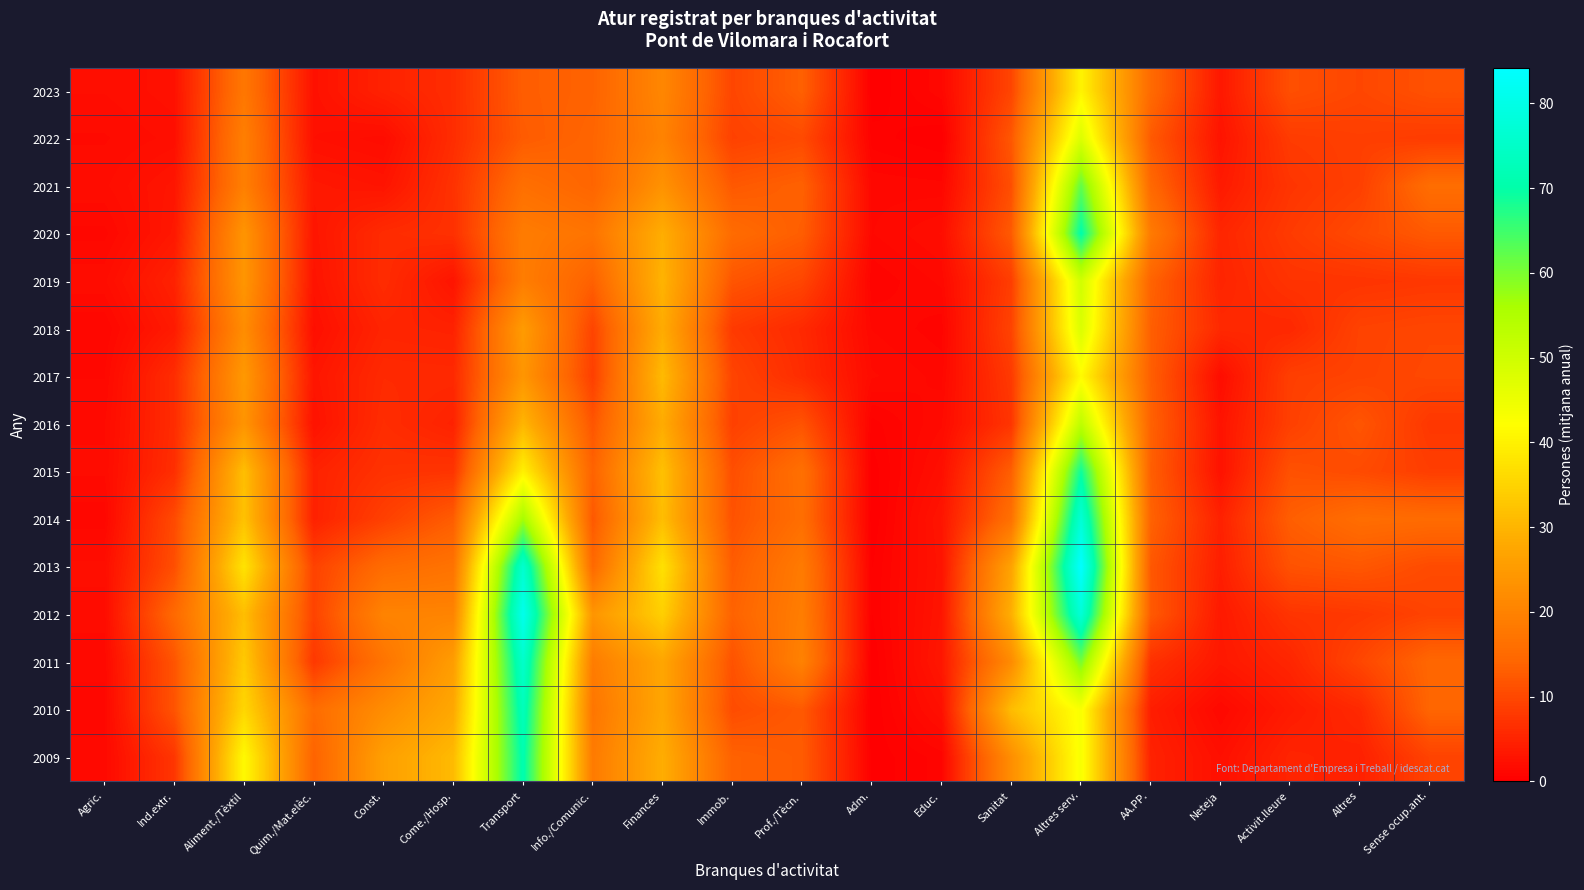

Reading left to right, transcribe all the data shown in this chart.

2023: Agric.=2.0	Ind.extr.=2.5	Aliment./Tèxtil=17.7	Quim./Mat.elèc.=2.5	Const.=4.8	Come./Hosp.=6.3	Transport=13.0	Info./Comunic.=13.7	Finances=20.9	Immob.=9.7	Prof./Tècn.=13.4	Adm.=0.0	Educ.=1.2	Sanitat=9.6	Altres serv.=40.3	AA.PP.=15.1	Neteja=3.4	Activit.lleure=11.0	Altres=9.8	Sense ocup.ant.=11.3
2022: Agric.=1.6	Ind.extr.=2.1	Aliment./Tèxtil=19.3	Quim./Mat.elèc.=2.3	Const.=1.8	Come./Hosp.=6.3	Transport=12.7	Info./Comunic.=14.1	Finances=20.1	Immob.=9.1	Prof./Tècn.=10.3	Adm.=0.5	Educ.=0.0	Sanitat=12.1	Altres serv.=47.9	AA.PP.=12.5	Neteja=2.8	Activit.lleure=8.3	Altres=8.8	Sense ocup.ant.=8.3
2021: Agric.=1.9	Ind.extr.=3.1	Aliment./Tèxtil=19.4	Quim./Mat.elèc.=3.4	Const.=2.9	Come./Hosp.=7.0	Transport=16.1	Info./Comunic.=14.1	Finances=23.3	Immob.=12.3	Prof./Tècn.=13.5	Adm.=1.2	Educ.=1.1	Sanitat=10.9	Altres serv.=62.1	AA.PP.=14.8	Neteja=3.7	Activit.lleure=7.4	Altres=8.9	Sense ocup.ant.=15.7
2020: Agric.=1.2	Ind.extr.=3.4	Aliment./Tèxtil=23.8	Quim./Mat.elèc.=3.1	Const.=6.1	Come./Hosp.=6.8	Transport=18.7	Info./Comunic.=17.0	Finances=28.8	Immob.=15.3	Prof./Tècn.=13.0	Adm.=1.3	Educ.=2.0	Sanitat=12.5	Altres serv.=70.4	AA.PP.=18.4	Neteja=5.3	Activit.lleure=8.2	Altres=10.3	Sense ocup.ant.=12.4
2019: Agric.=1.9	Ind.extr.=4.8	Aliment./Tèxtil=24.0	Quim./Mat.elèc.=2.8	Const.=6.2	Come./Hosp.=2.9	Transport=18.9	Info./Comunic.=13.4	Finances=29.8	Immob.=11.8	Prof./Tècn.=9.7	Adm.=0.7	Educ.=1.4	Sanitat=8.6	Altres serv.=49.7	AA.PP.=13.8	Neteja=5.1	Activit.lleure=7.2	Altres=7.3	Sense ocup.ant.=7.7
2018: Agric.=1.0	Ind.extr.=3.8	Aliment./Tèxtil=22.2	Quim./Mat.elèc.=2.2	Const.=5.1	Come./Hosp.=4.8	Transport=25.1	Info./Comunic.=9.5	Finances=28.4	Immob.=8.1	Prof./Tècn.=5.8	Adm.=1.3	Educ.=0.8	Sanitat=9.4	Altres serv.=48.2	AA.PP.=13.2	Neteja=5.8	Activit.lleure=5.6	Altres=9.3	Sense ocup.ant.=9.8
2017: Agric.=1.3	Ind.extr.=6.3	Aliment./Tèxtil=24.6	Quim./Mat.elèc.=3.1	Const.=5.9	Come./Hosp.=5.8	Transport=24.0	Info./Comunic.=8.8	Finances=30.9	Immob.=9.5	Prof./Tècn.=6.2	Adm.=1.7	Educ.=1.2	Sanitat=8.1	Altres serv.=41.4	AA.PP.=13.2	Neteja=1.9	Activit.lleure=8.8	Altres=9.4	Sense ocup.ant.=10.0
2016: Agric.=1.6	Ind.extr.=6.2	Aliment./Tèxtil=23.7	Quim./Mat.elèc.=2.6	Const.=6.3	Come./Hosp.=4.8	Transport=30.1	Info./Comunic.=11.8	Finances=28.4	Immob.=9.0	Prof./Tècn.=11.5	Adm.=0.5	Educ.=1.6	Sanitat=7.4	Altres serv.=52.9	AA.PP.=13.6	Neteja=2.8	Activit.lleure=8.9	Altres=11.8	Sense ocup.ant.=7.7
2015: Agric.=1.7	Ind.extr.=6.5	Aliment./Tèxtil=31.6	Quim./Mat.elèc.=4.8	Const.=7.0	Come./Hosp.=7.3	Transport=39.8	Info./Comunic.=13.7	Finances=31.9	Immob.=10.9	Prof./Tècn.=16.2	Adm.=0.1	Educ.=2.2	Sanitat=13.2	Altres serv.=69.0	AA.PP.=13.2	Neteja=2.6	Activit.lleure=11.3	Altres=10.4	Sense ocup.ant.=8.6
2014: Agric.=1.1	Ind.extr.=10.3	Aliment./Tèxtil=32.1	Quim./Mat.elèc.=4.7	Const.=8.9	Come./Hosp.=12.9	Transport=56.5	Info./Comunic.=12.2	Finances=31.4	Immob.=11.4	Prof./Tècn.=15.9	Adm.=0.0	Educ.=3.0	Sanitat=16.3	Altres serv.=77.3	AA.PP.=13.7	Neteja=4.7	Activit.lleure=13.1	Altres=15.7	Sense ocup.ant.=15.3
2013: Agric.=2.1	Ind.extr.=10.9	Aliment./Tèxtil=37.6	Quim./Mat.elèc.=9.2	Const.=15.3	Come./Hosp.=16.8	Transport=76.2	Info./Comunic.=14.8	Finances=37.2	Immob.=12.8	Prof./Tècn.=18.4	Adm.=0.3	Educ.=2.8	Sanitat=26.7	Altres serv.=84.2	AA.PP.=12.2	Neteja=4.3	Activit.lleure=11.4	Altres=12.1	Sense ocup.ant.=10.4
2012: Agric.=1.8	Ind.extr.=14.9	Aliment./Tèxtil=31.4	Quim./Mat.elèc.=9.4	Const.=20.2	Come./Hosp.=20.3	Transport=81.1	Info./Comunic.=23.9	Finances=34.3	Immob.=13.7	Prof./Tècn.=19.0	Adm.=0.3	Educ.=3.0	Sanitat=29.0	Altres serv.=77.6	AA.PP.=12.5	Neteja=3.6	Activit.lleure=7.3	Altres=7.9	Sense ocup.ant.=9.4
2011: Agric.=1.4	Ind.extr.=11.7	Aliment./Tèxtil=33.3	Quim./Mat.elèc.=7.8	Const.=17.0	Come./Hosp.=25.5	Transport=75.5	Info./Comunic.=18.7	Finances=27.3	Immob.=11.4	Prof./Tècn.=19.9	Adm.=0.0	Educ.=3.3	Sanitat=21.8	Altres serv.=60.3	AA.PP.=6.8	Neteja=3.4	Activit.lleure=5.3	Altres=9.8	Sense ocup.ant.=14.4
2010: Agric.=1.2	Ind.extr.=11.6	Aliment./Tèxtil=35.5	Quim./Mat.elèc.=15.5	Const.=22.1	Come./Hosp.=27.7	Transport=72.8	Info./Comunic.=17.4	Finances=27.3	Immob.=10.6	Prof./Tècn.=12.4	Adm.=0.0	Educ.=2.3	Sanitat=31.2	Altres serv.=43.1	AA.PP.=4.2	Neteja=1.3	Activit.lleure=3.8	Altres=5.8	Sense ocup.ant.=14.2
2009: Agric.=1.4	Ind.extr.=7.5	Aliment./Tèxtil=41.3	Quim./Mat.elèc.=13.8	Const.=26.0	Come./Hosp.=30.8	Transport=71.0	Info./Comunic.=18.4	Finances=28.7	Immob.=13.6	Prof./Tècn.=12.7	Adm.=0.1	Educ.=0.8	Sanitat=22.4	Altres serv.=43.3	AA.PP.=4.8	Neteja=2.3	Activit.lleure=5.1	Altres=4.6	Sense ocup.ant.=9.3